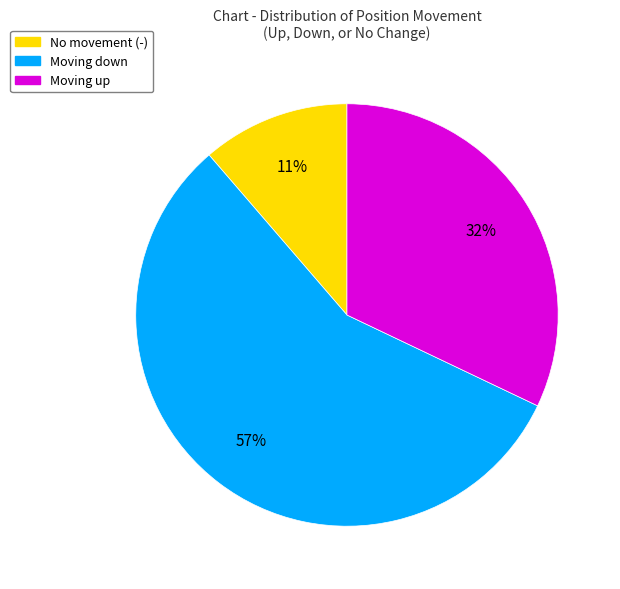

To the nearest percent, what is the average slice percentage?

33%